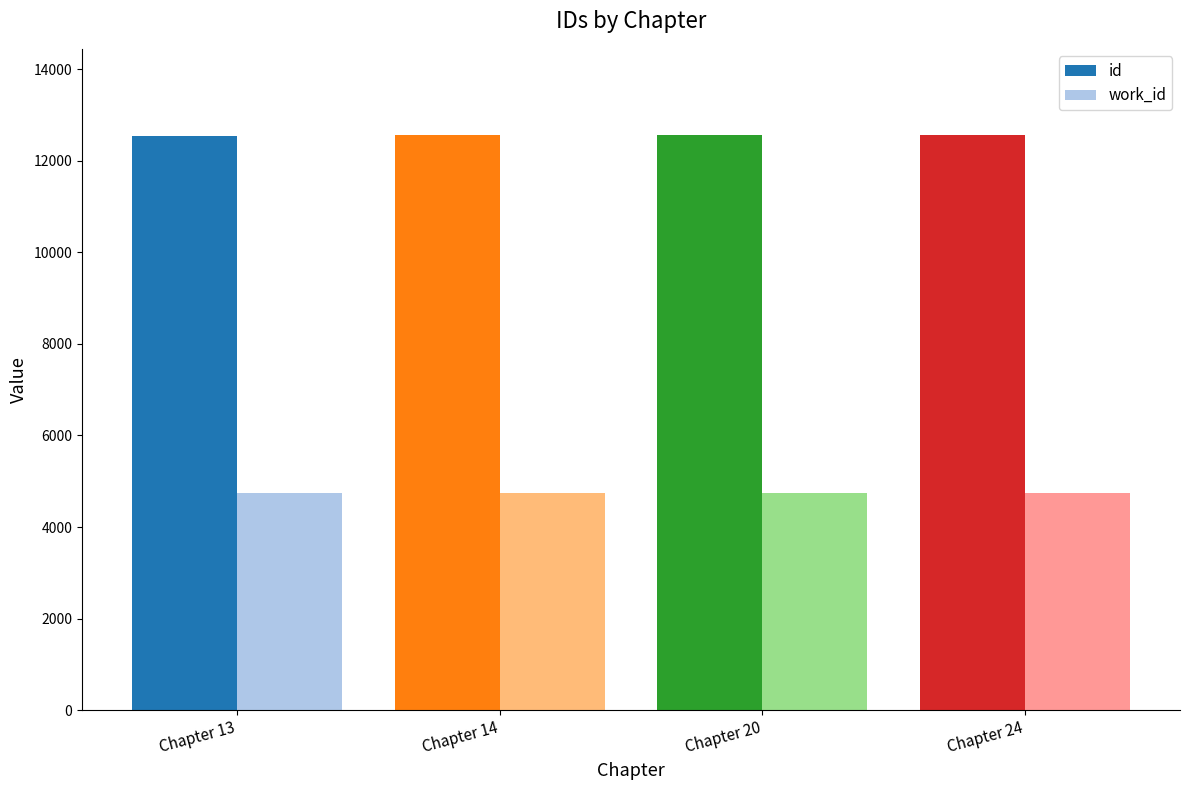

Rank the series at Chapter 13 from lowest to highest value.

work_id, id